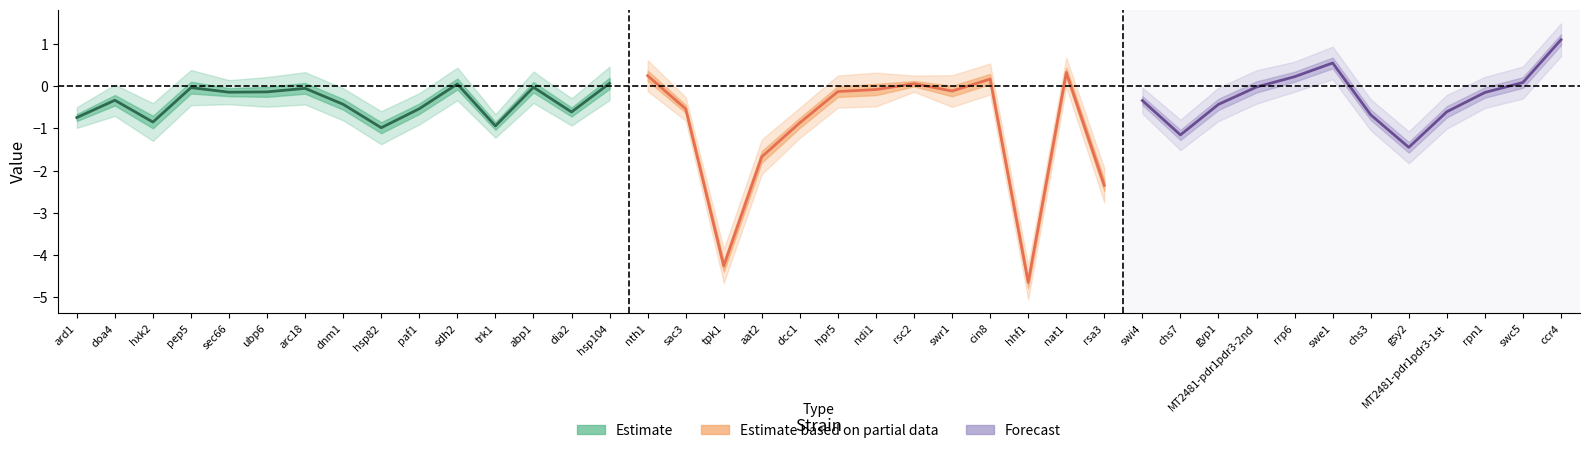

True or false: v_exp_ctrl_n has more than 0 points higher than both neighbors.

True